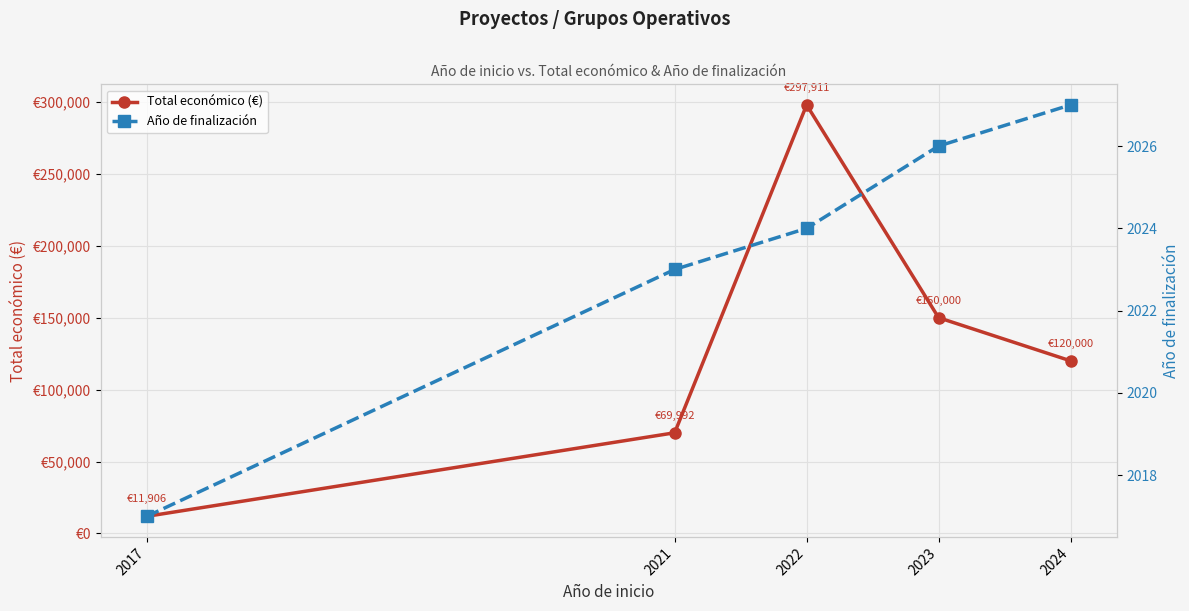

How many Año de finalización values are between 2023 and 2026?

3